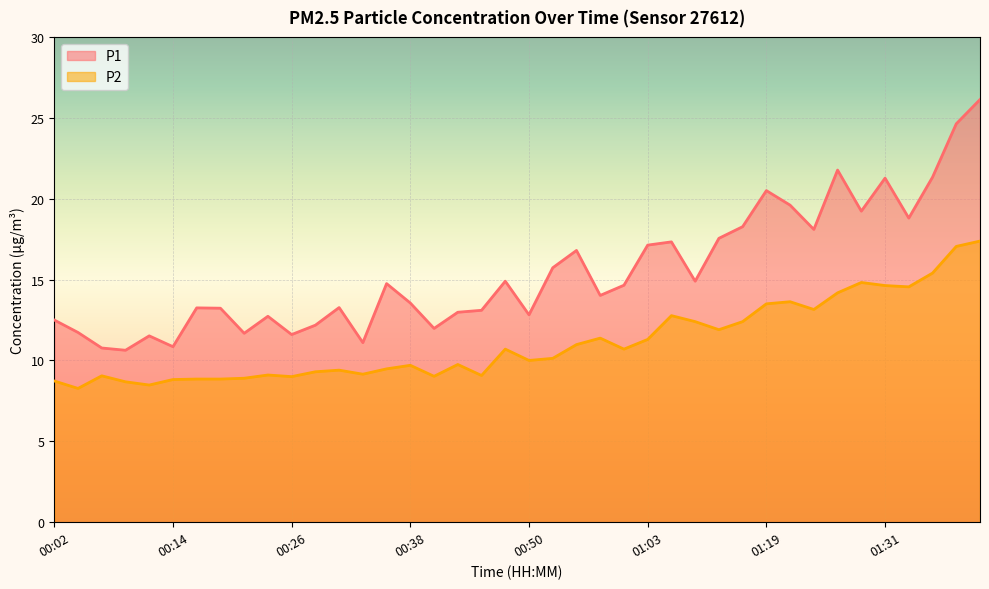

What is the highest value of the P1 series?

26.1